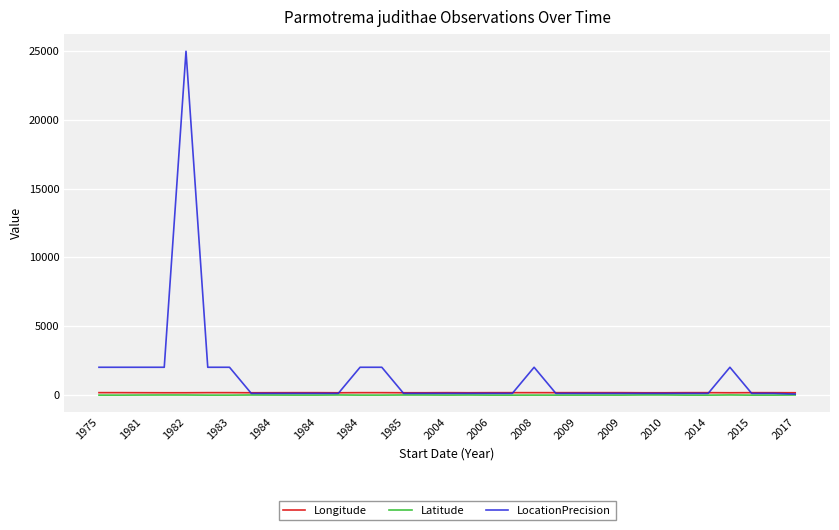

Which series has the widest spread of values?

LocationPrecision